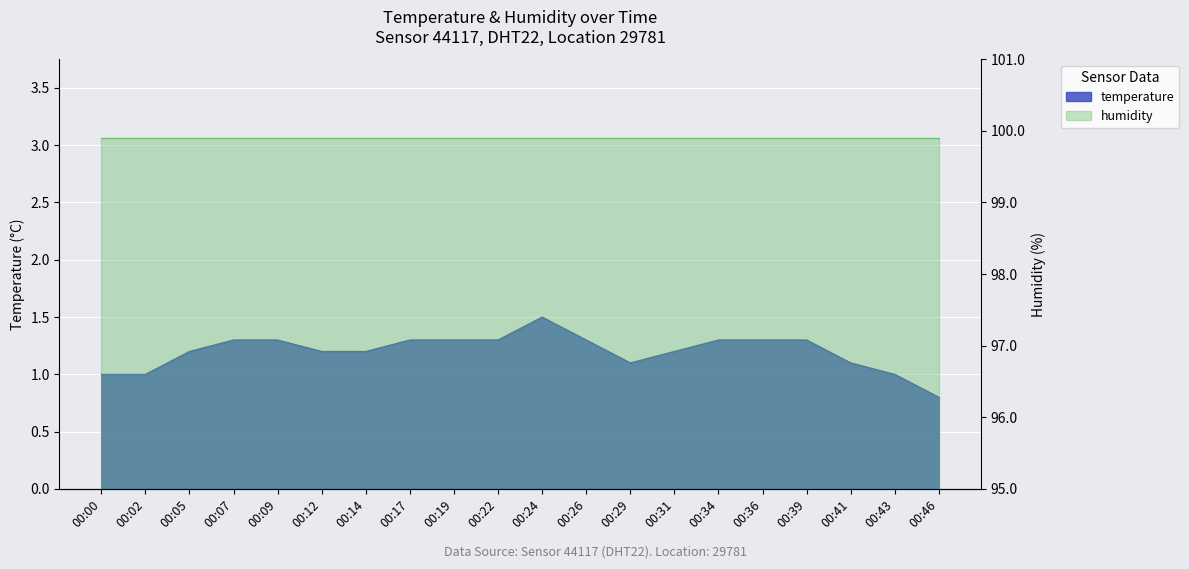

What is the sum of all values?

24.0